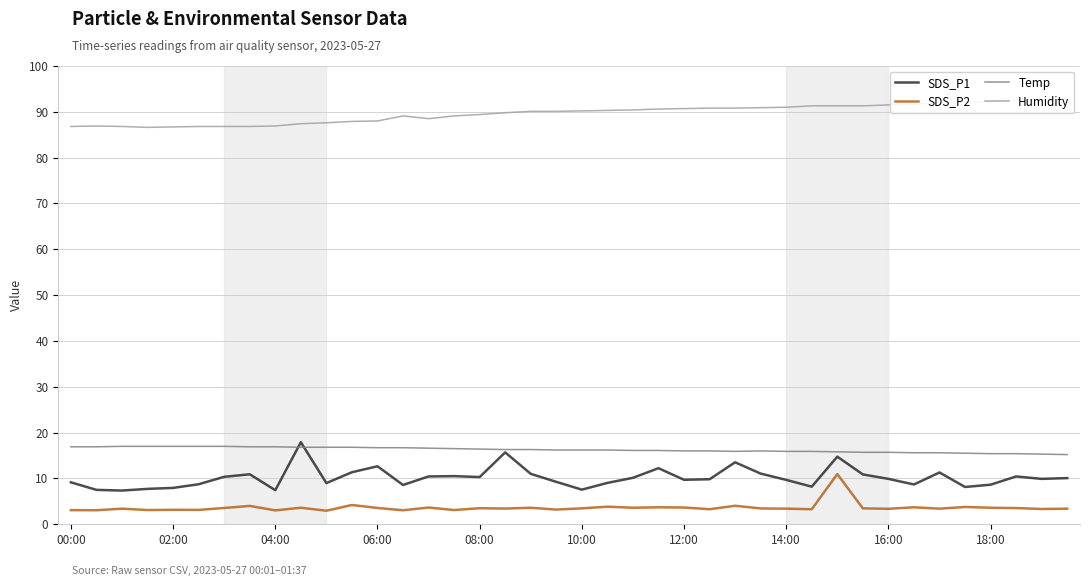

True or false: Humidity and SDS_P2 intersect in this chart.

False